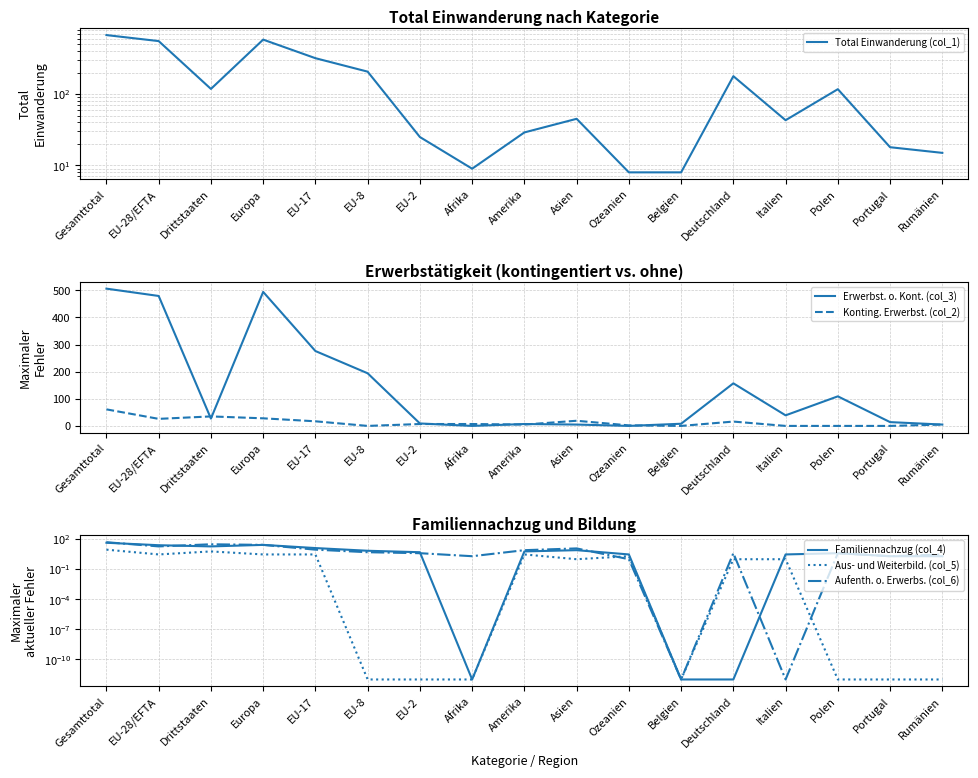

What is the label of the 4th point from the left?

Europa